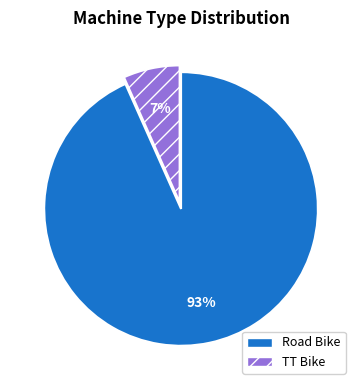

Which slice is the smallest?

TT Bike